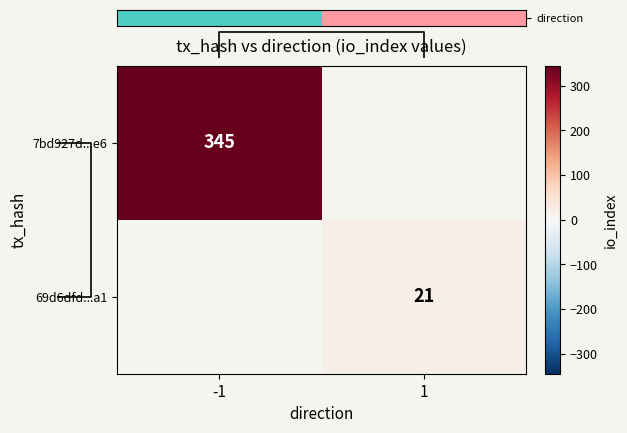

The 7bd927d...e6 series shows 345 at -1. True or false?

True